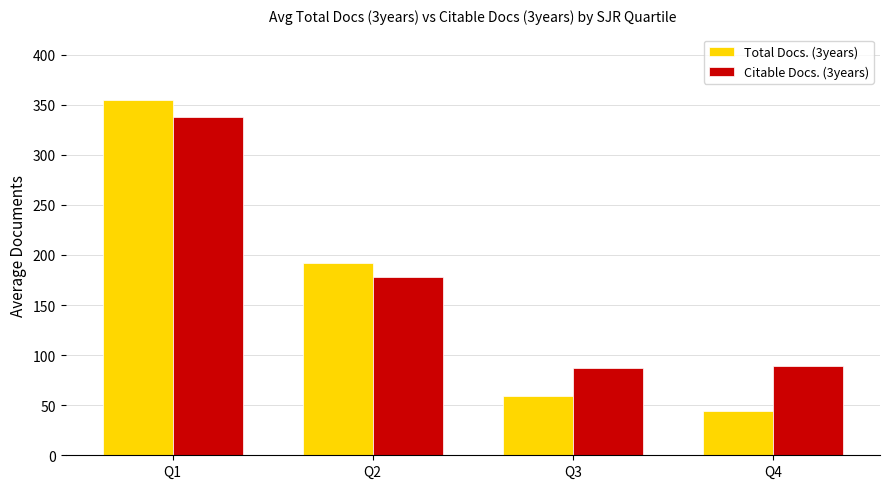

What are all the series names shown in the legend?

Total Docs. (3years), Citable Docs. (3years)